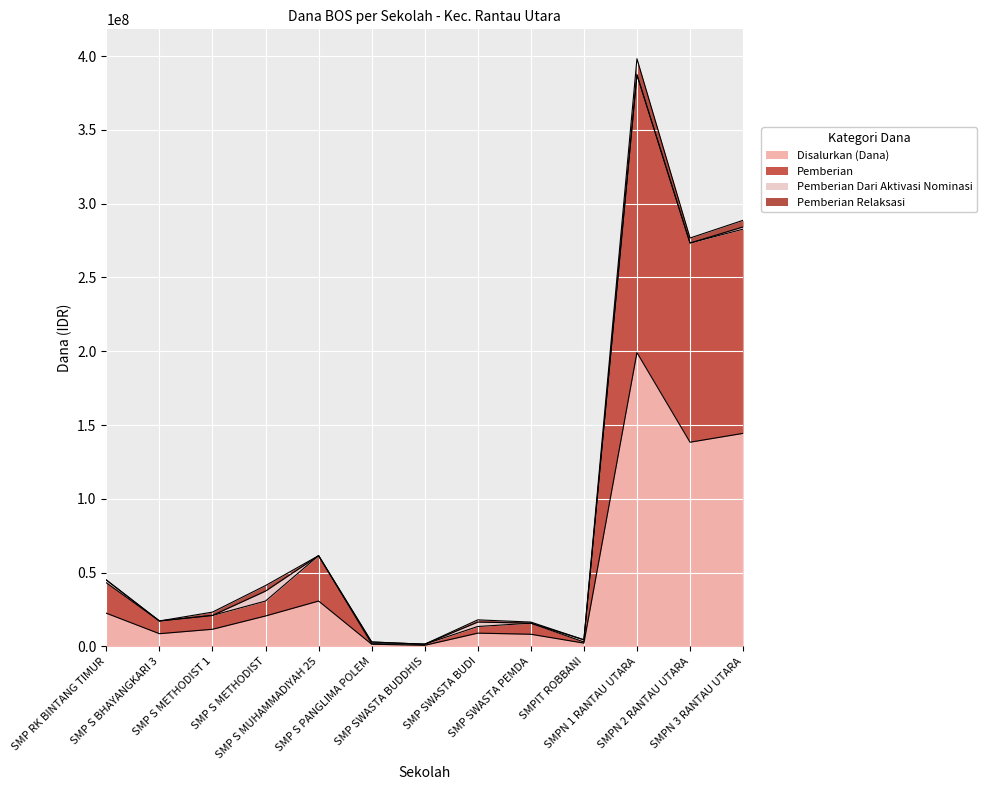

The value of Disalurkan (Dana) at SMP SWASTA BUDDHIS is 750000. True or false?

True